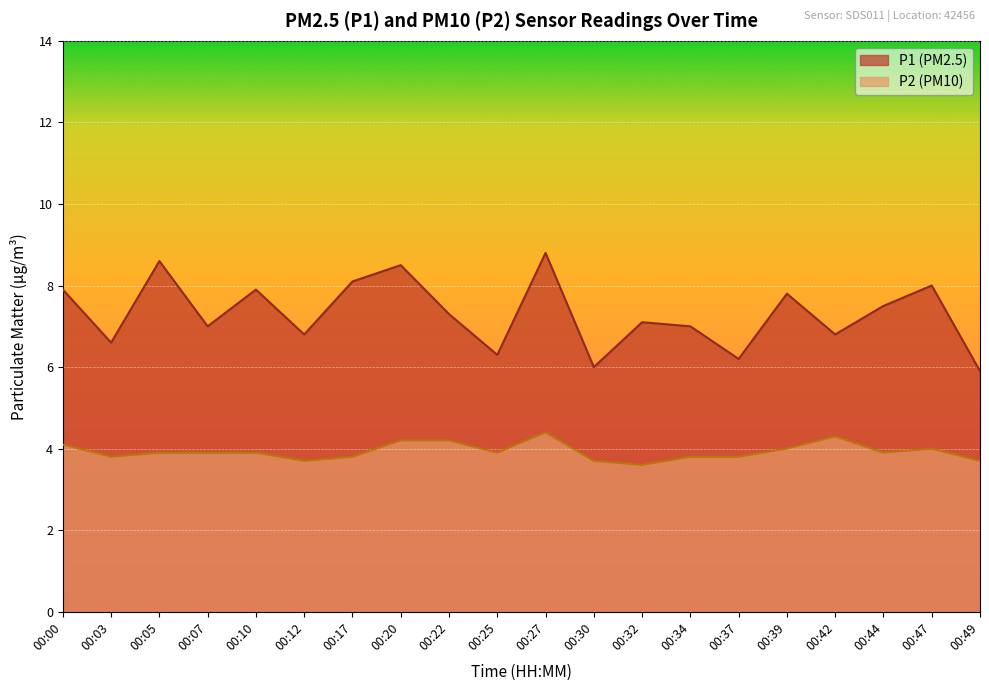

Reading right to left, extract all data points from this chart.

P1: 00:49=5.9	00:47=8.0	00:44=7.5	00:42=6.8	00:39=7.8	00:37=6.2	00:34=7.0	00:32=7.1	00:30=6.0	00:27=8.8	00:25=6.3	00:22=7.3	00:20=8.5	00:17=8.1	00:12=6.8	00:10=7.9	00:07=7.0	00:05=8.6	00:03=6.6	00:00=7.9
P2: 00:49=3.7	00:47=4.0	00:44=3.9	00:42=4.3	00:39=4.0	00:37=3.8	00:34=3.8	00:32=3.6	00:30=3.7	00:27=4.4	00:25=3.9	00:22=4.2	00:20=4.2	00:17=3.8	00:12=3.7	00:10=3.9	00:07=3.9	00:05=3.9	00:03=3.8	00:00=4.1